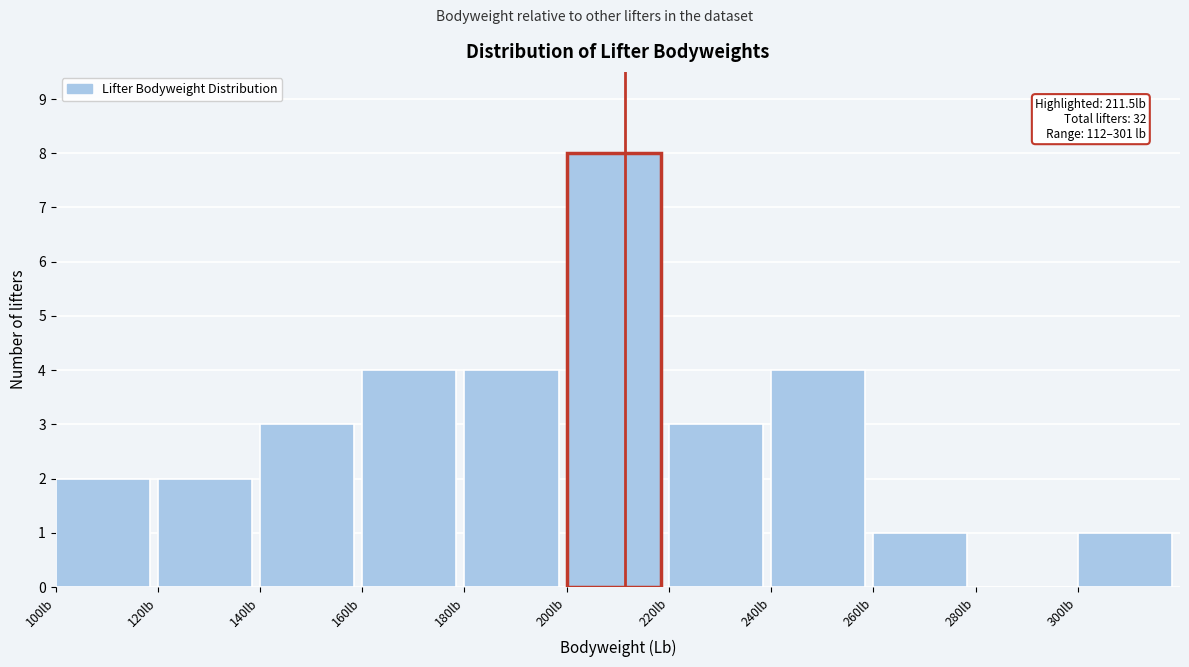

Which range on the x-axis has the tallest bar?

200 to 220